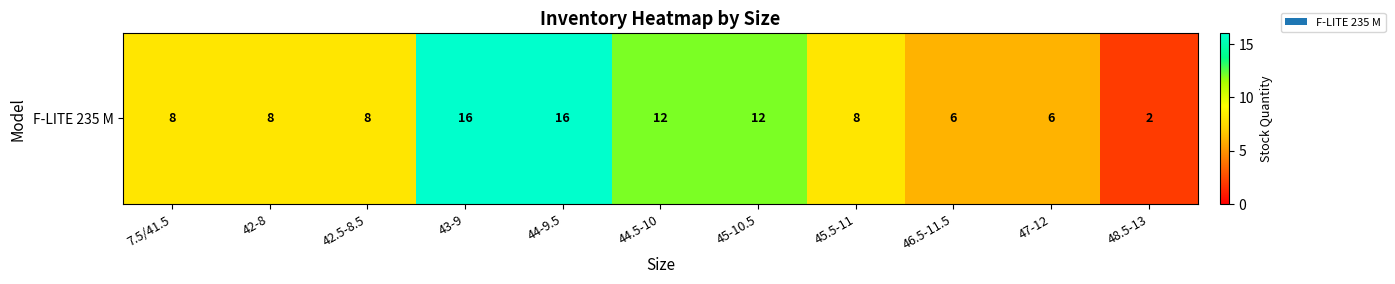

The value at 44.5-10 is 12. True or false?

True